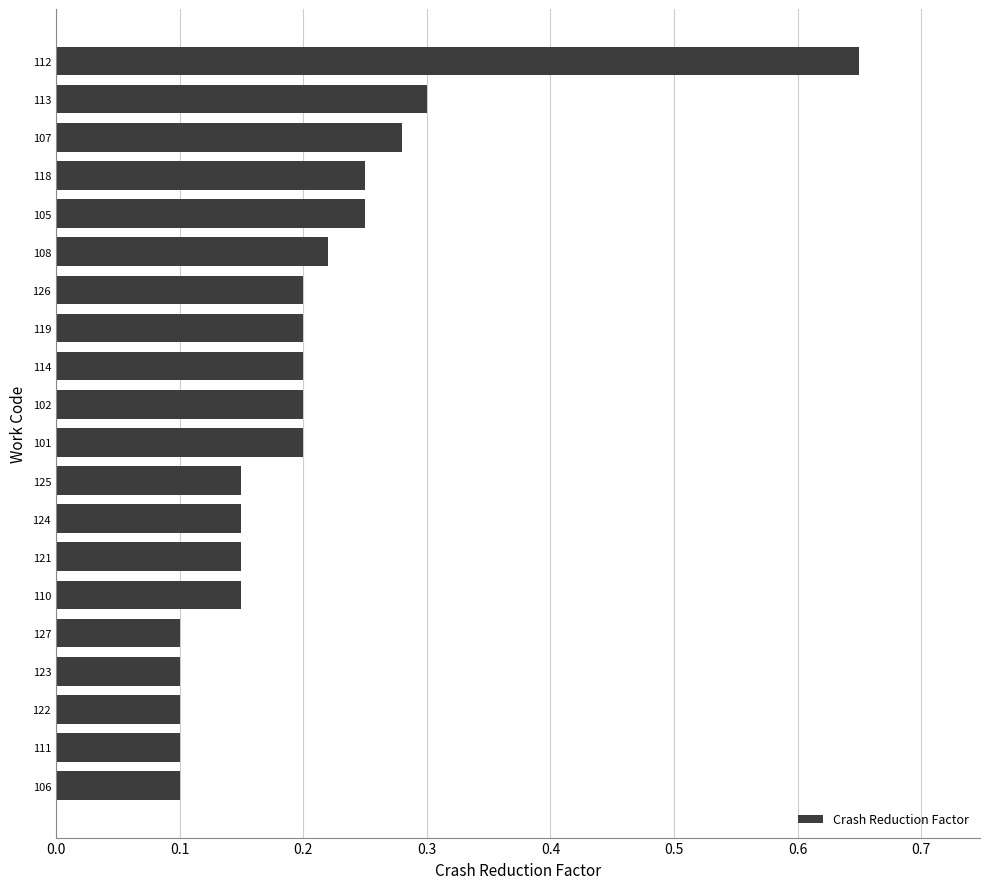

Are the bars horizontal?

Yes